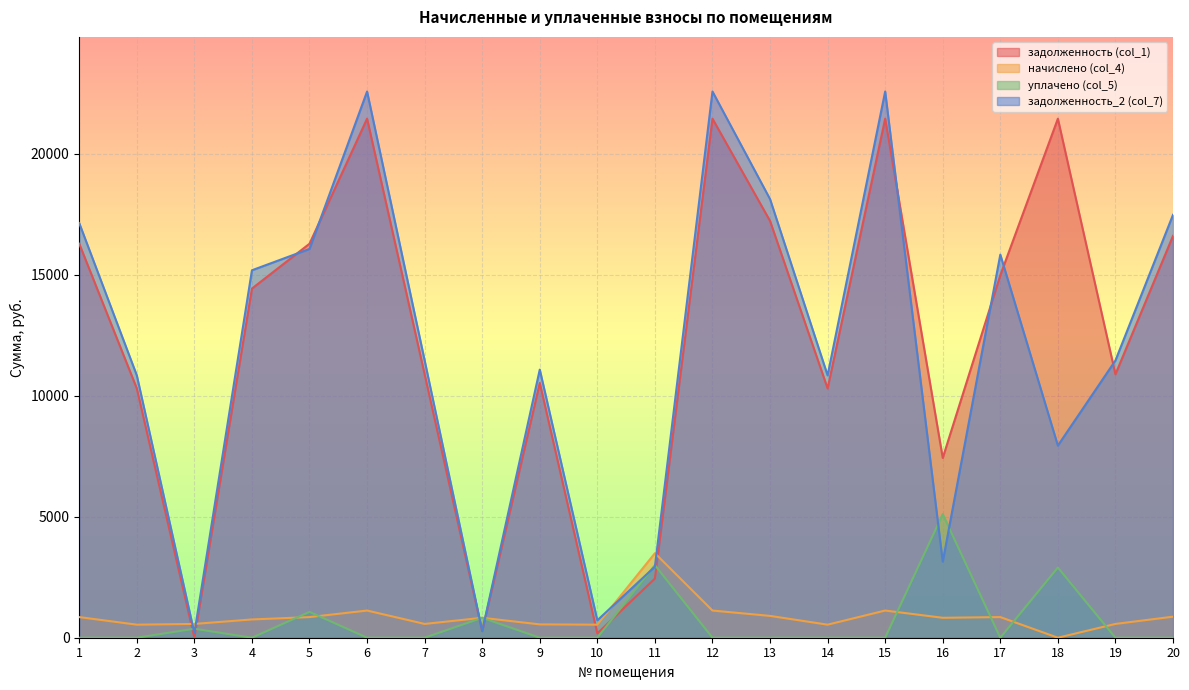

In уплачено (col_5), how many points are higher than both neighbors (excluding endpoints)?

6